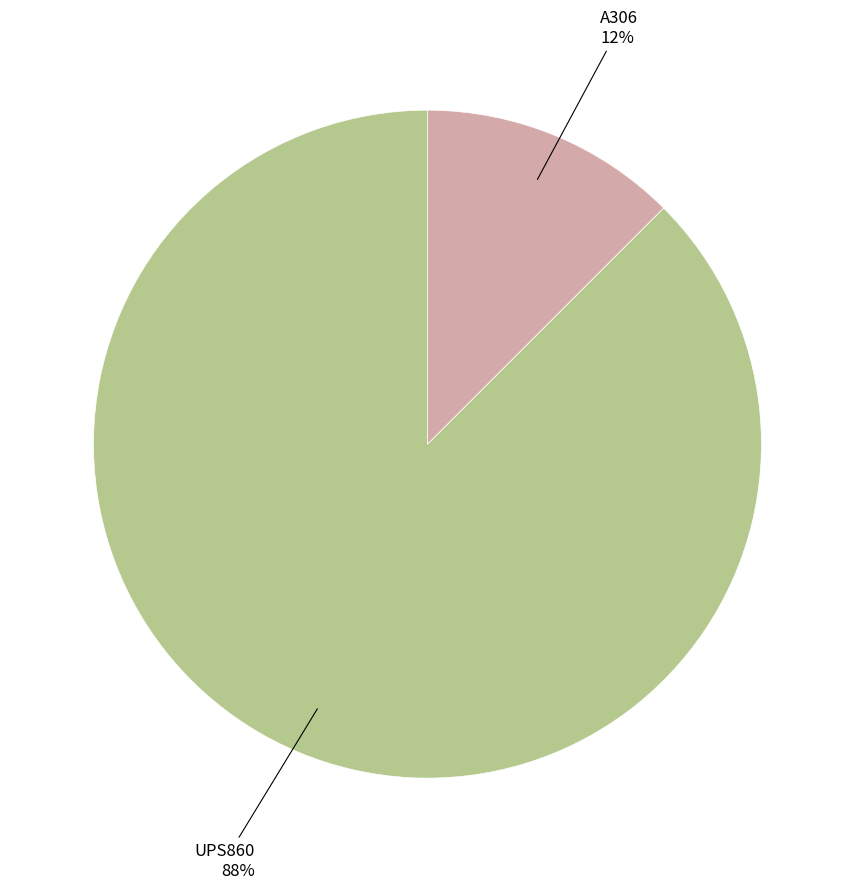

Does any single category account for the majority?

Yes